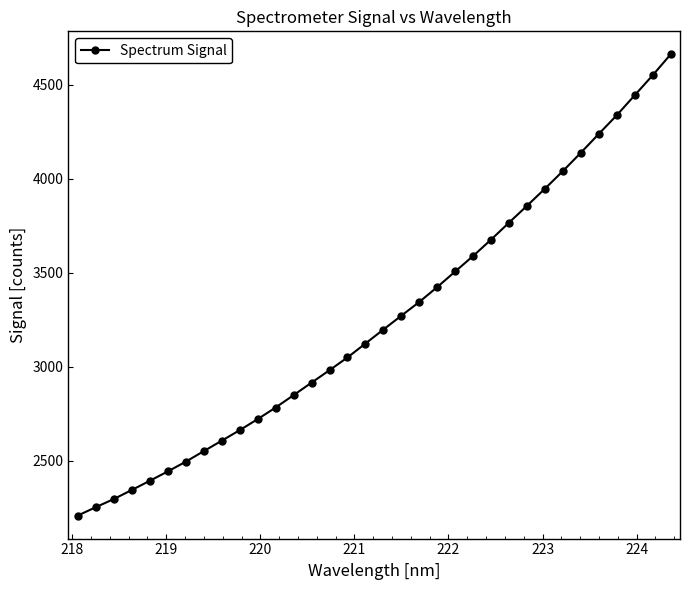

What is the smallest value displayed?

2210.0